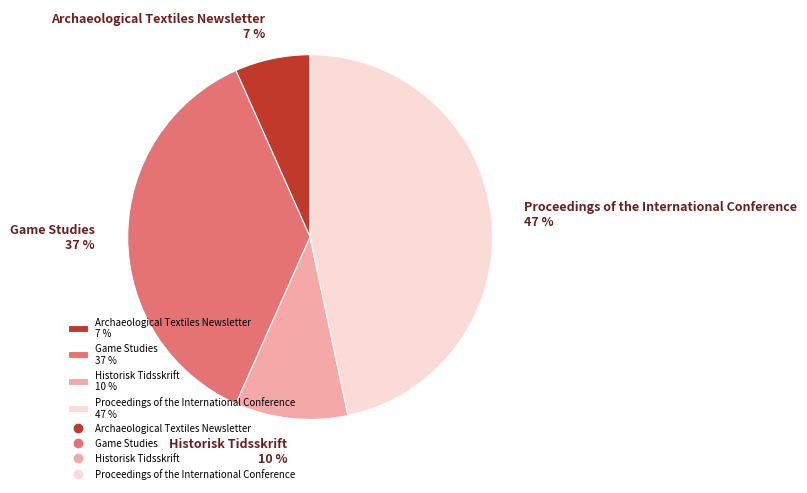

Is Historisk Tidsskrift the majority of the pie?

No